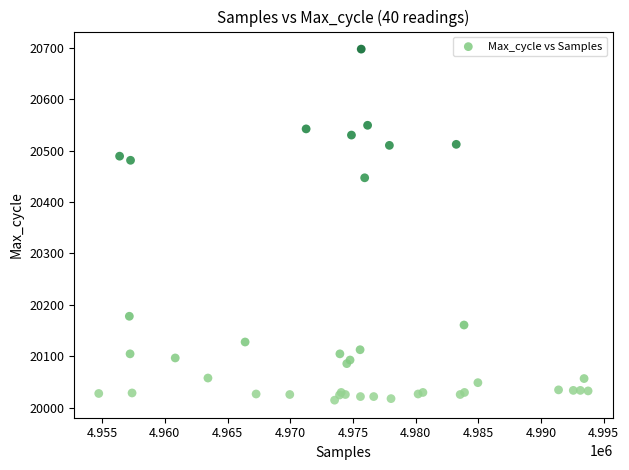

What Y value in the scatter plot is closest to 20356?

20447